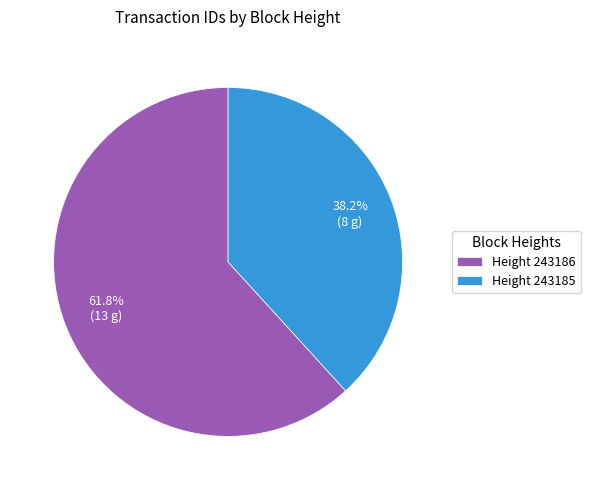

How many segments does this pie chart have?

2